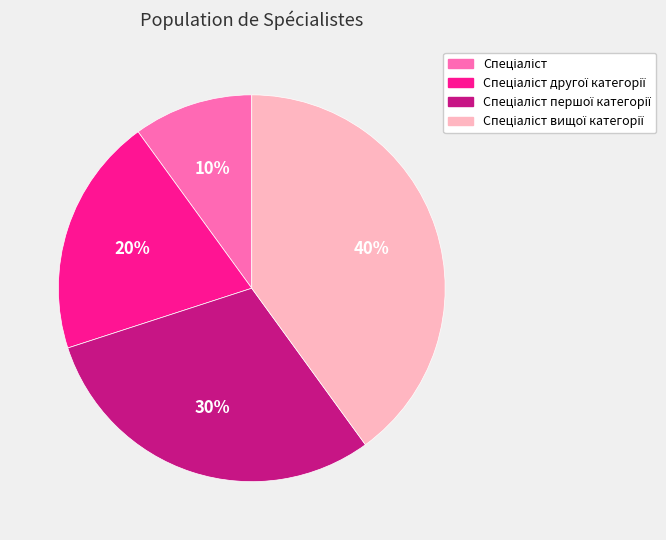

Does any single category account for the majority?

No